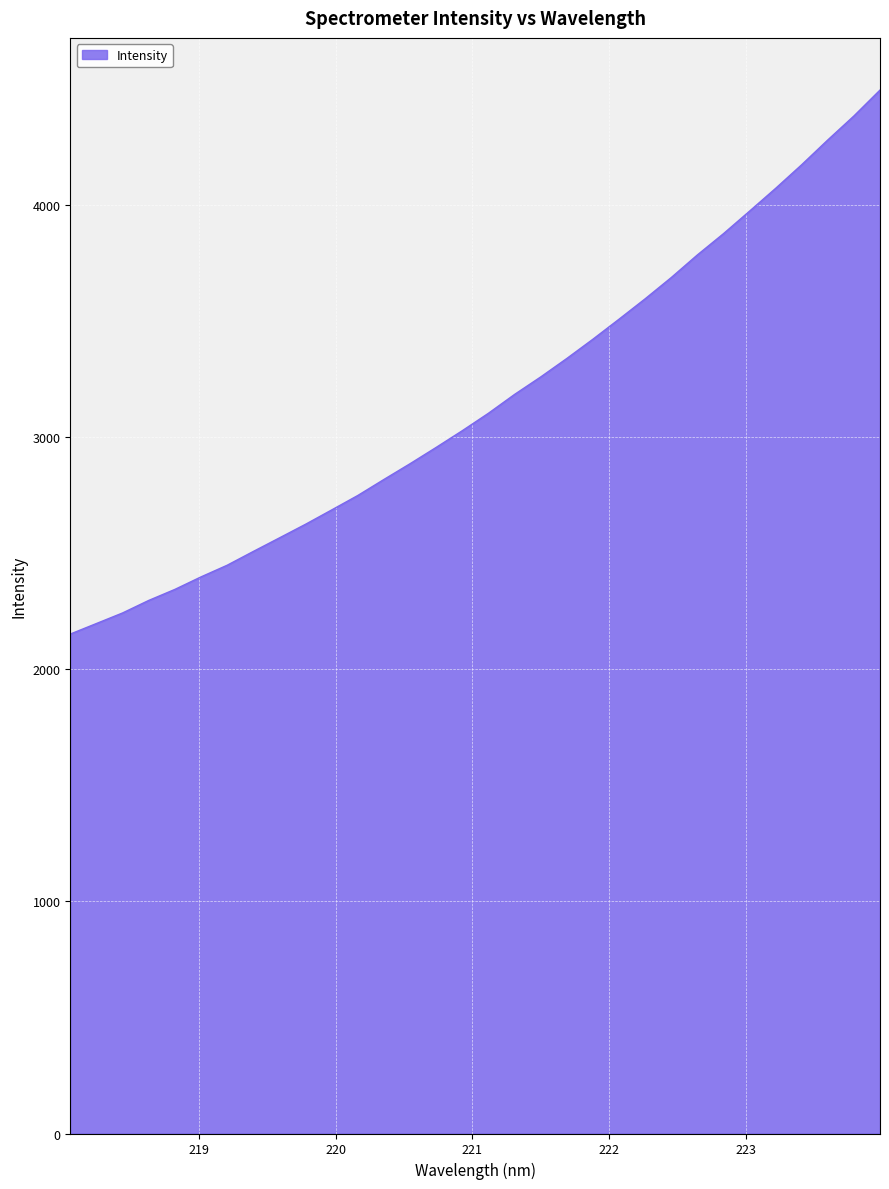

What is the maximum value shown in the chart?

4494.2